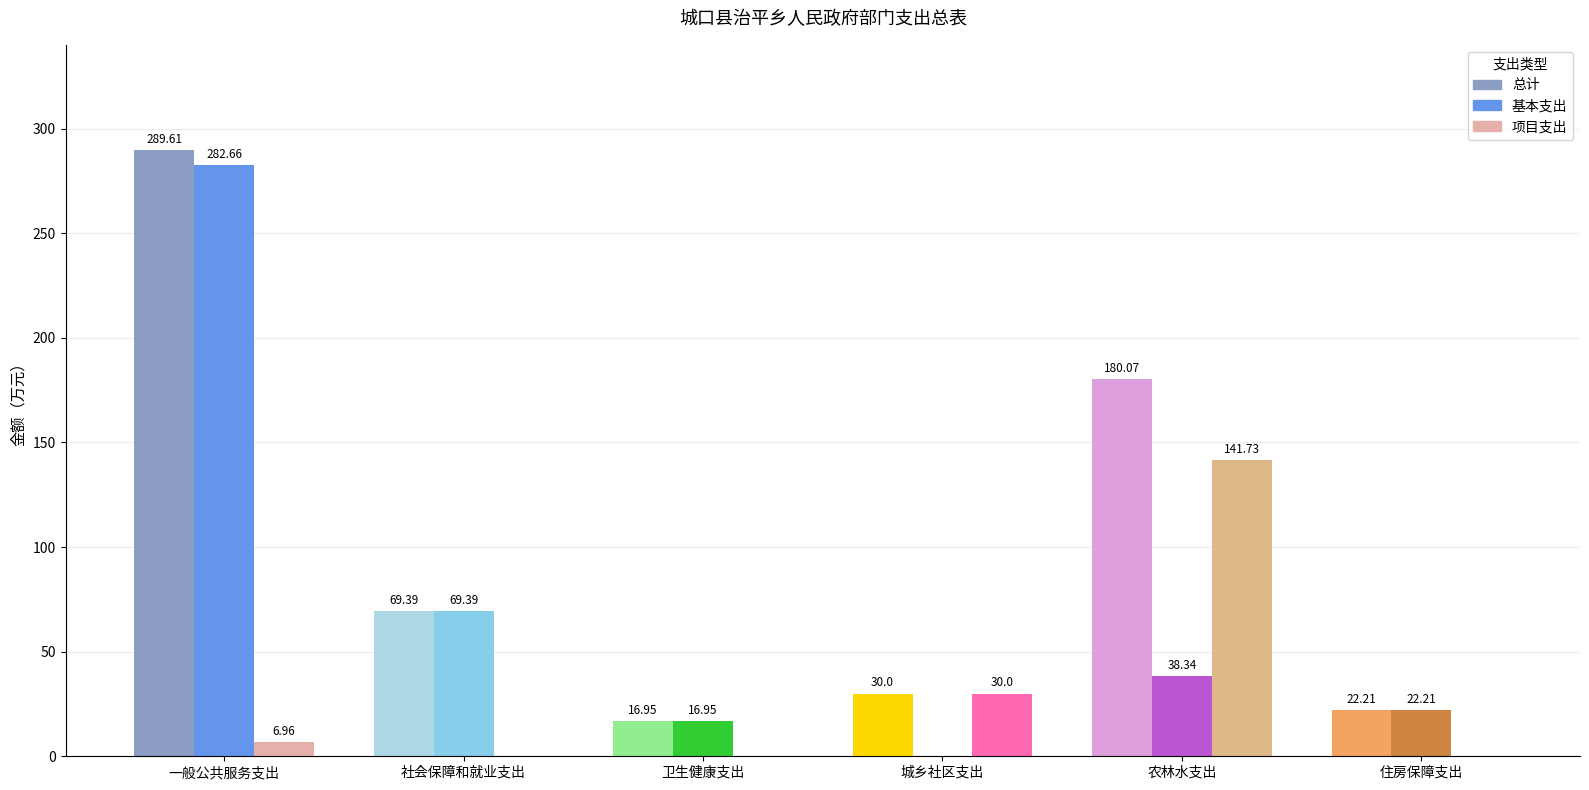

Where is 总计 nearest to the value 153?

农林水支出